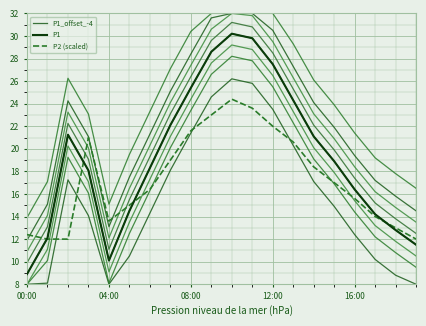

What is the smallest value displayed?

8.0